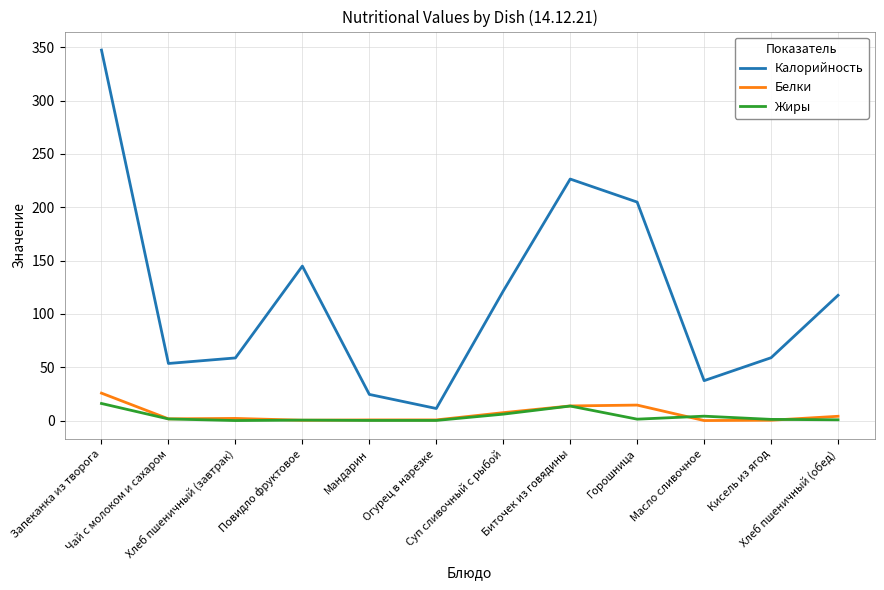

What is the difference between the maximum and minimum values in the Белки series?

25.7